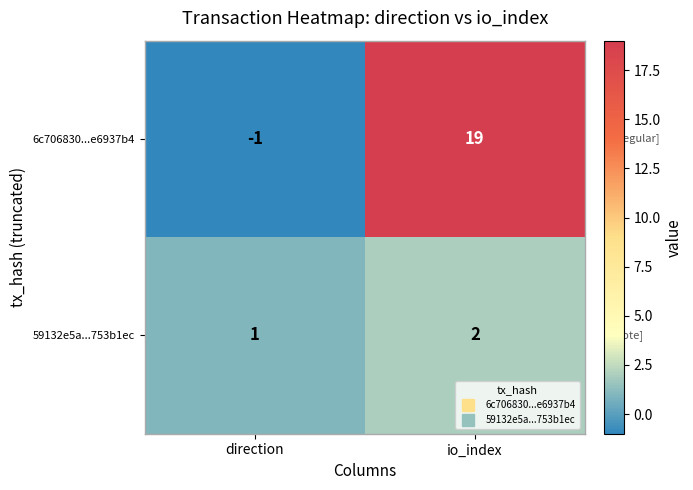

What is the difference between the 6c706830...e6937b4 values at io_index and direction?

20